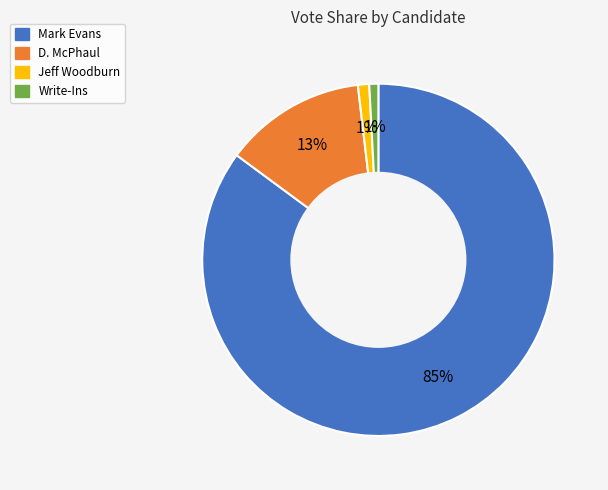

To the nearest percent, what is the difference between the Jeff Woodburn and Mark Evans slice percentages?

84%